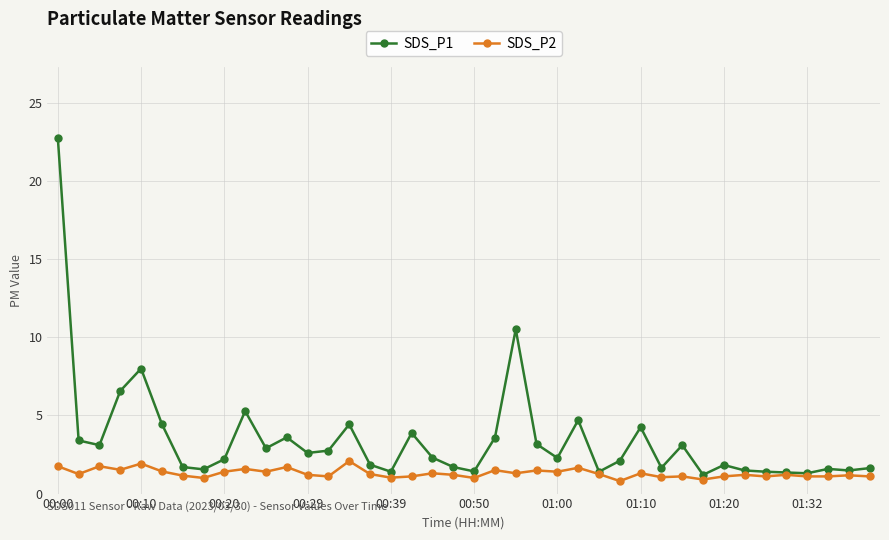

Which series has the largest range (max minus min)?

SDS_P1